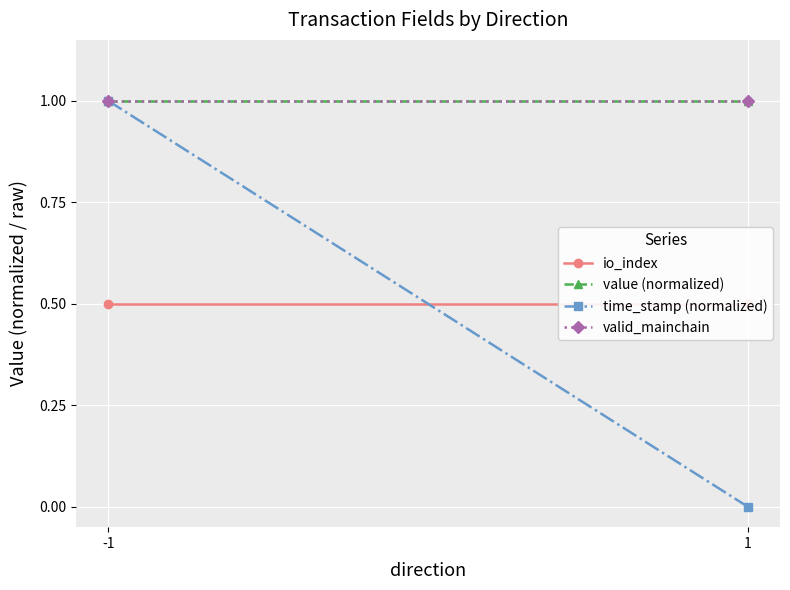

Which series has the largest total across all categories?

value (normalized)